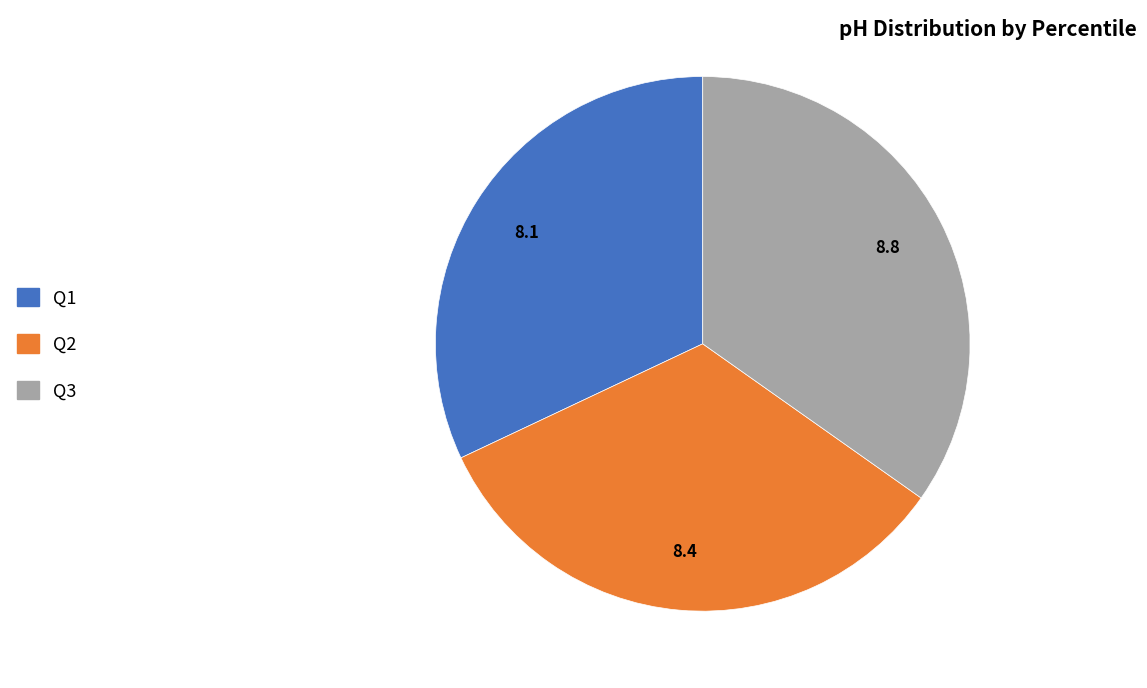

How many slices are in this pie chart?

3